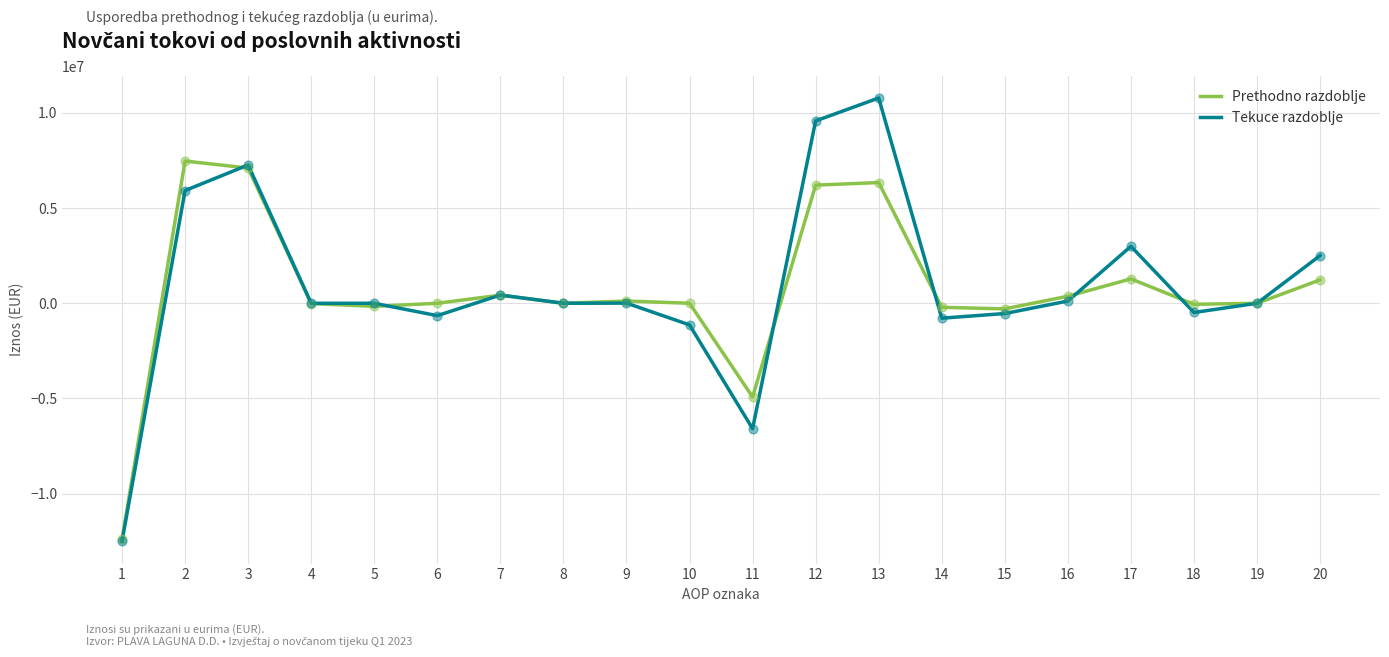

Is the value of Tekuce razdoblje at 9 greater than the value of Prethodno razdoblje at 1?

Yes